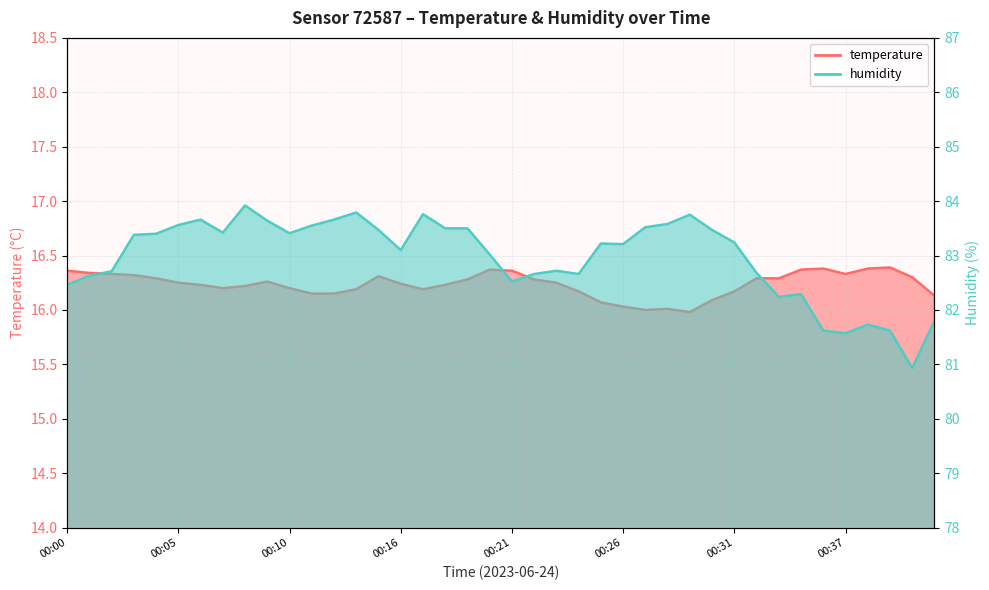

The value of temperature at 00:04 is 29.1. True or false?

False